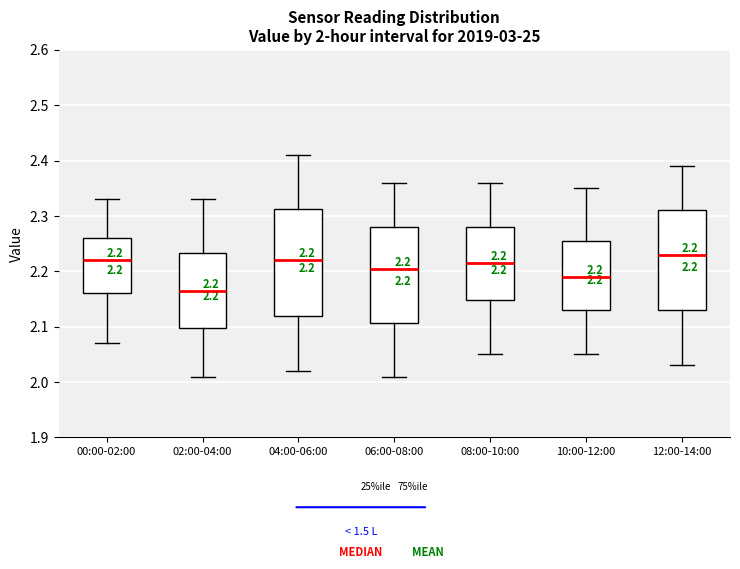

Which box is the tallest, from its lower edge to its upper edge?

04:00-06:00